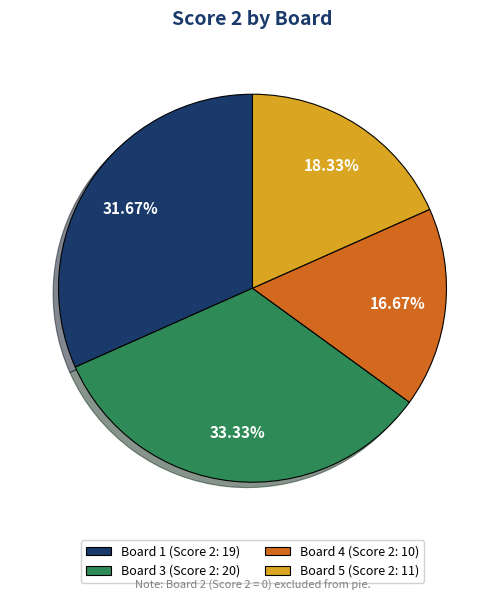

Rank the categories by value from highest to lowest.

Board 3 (Score 2: 20), Board 1 (Score 2: 19), Board 5 (Score 2: 11), Board 4 (Score 2: 10)